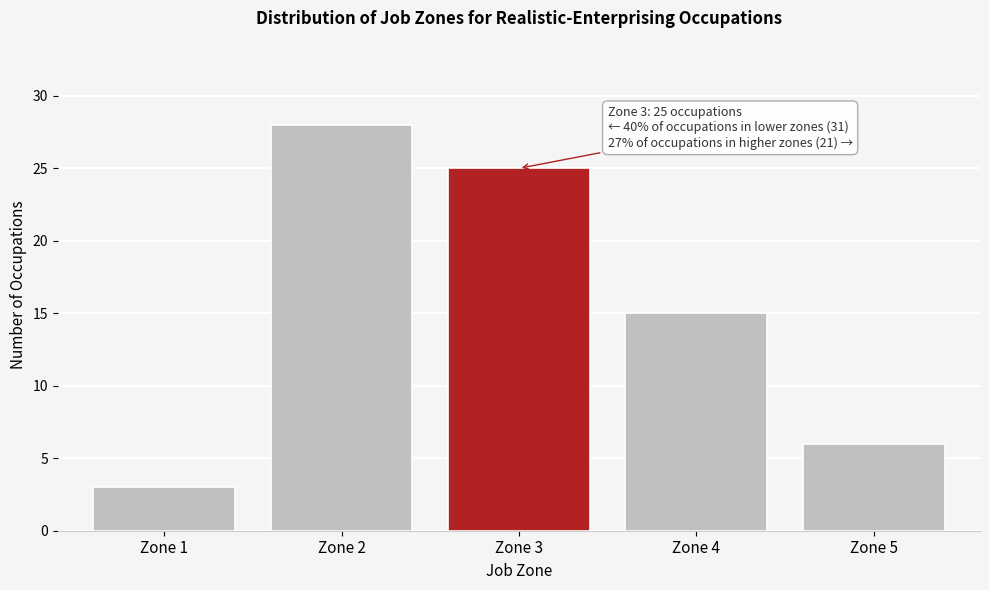

Reading left to right, extract all data points from this chart.

Zone 1=3	Zone 2=28	Zone 3=25	Zone 4=15	Zone 5=6